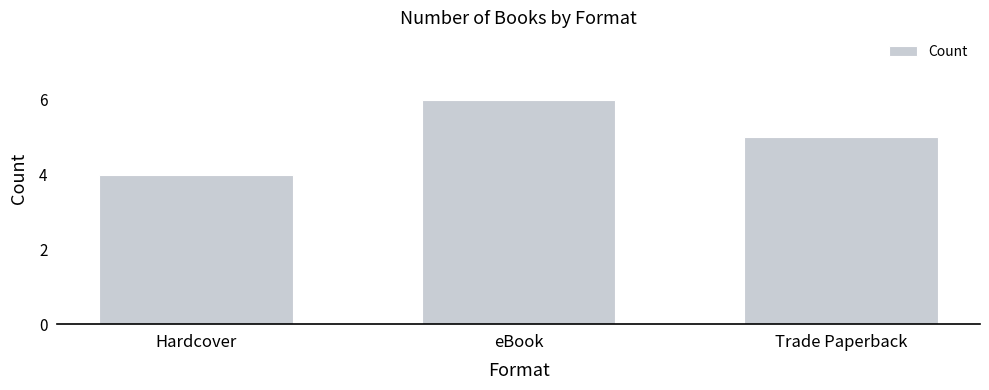

Is it true that the value at eBook is 6?

True